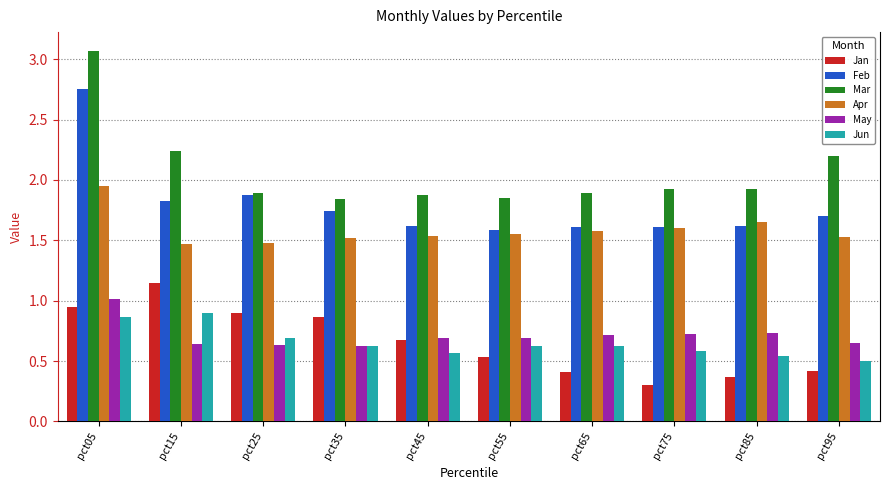

Between pct25 and pct75, which series saw the biggest shift?

Jan